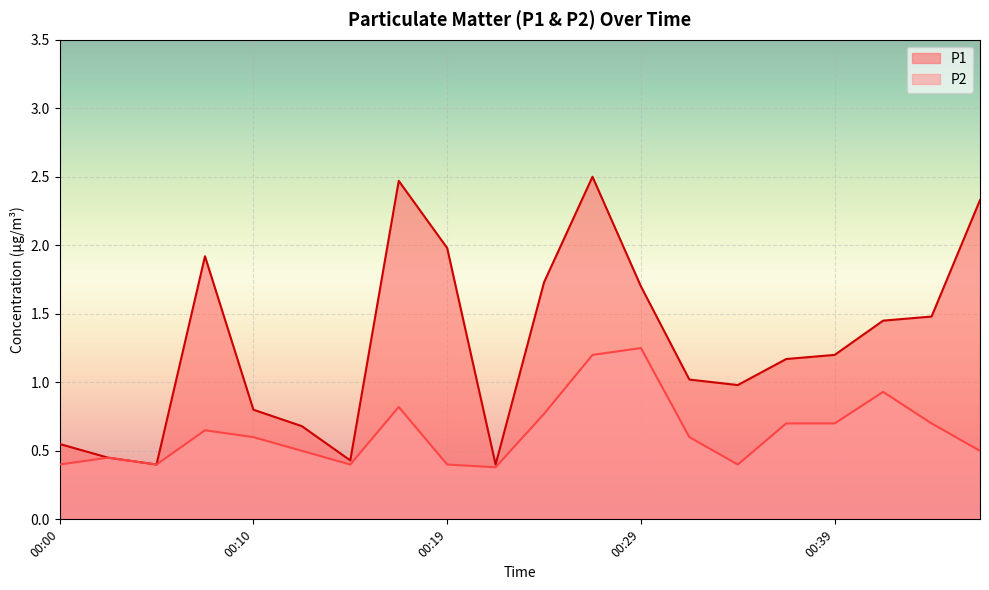

Reading left to right, transcribe all the data shown in this chart.

P1: 00:00=0.6	00:02=0.5	00:05=0.4	00:07=1.9	00:10=0.8	00:12=0.7	00:15=0.4	00:17=2.5	00:19=2.0	00:22=0.4	00:24=1.7	00:27=2.5	00:29=1.7	00:32=1.0	00:34=1.0	00:37=1.2	00:39=1.2	00:42=1.4	00:44=1.5	00:46=2.3
P2: 00:00=0.4	00:02=0.5	00:05=0.4	00:07=0.7	00:10=0.6	00:12=0.5	00:15=0.4	00:17=0.8	00:19=0.4	00:22=0.4	00:24=0.8	00:27=1.2	00:29=1.2	00:32=0.6	00:34=0.4	00:37=0.7	00:39=0.7	00:42=0.9	00:44=0.7	00:46=0.5